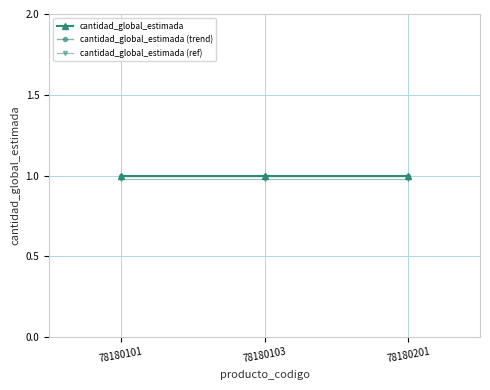

Is this an area chart (filled region under the line)?

No